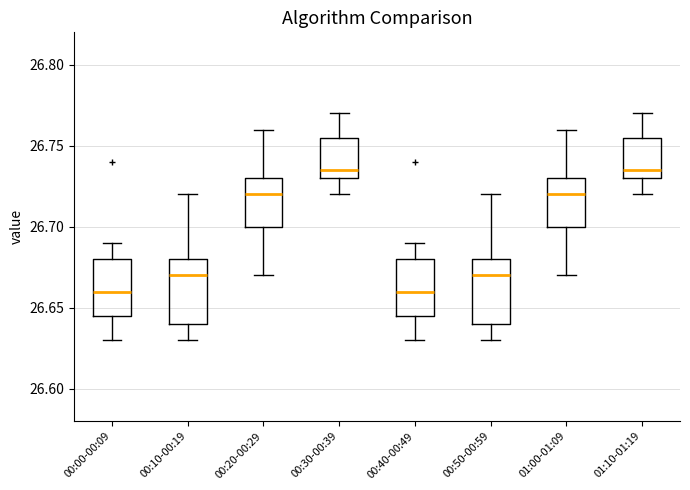

Reading left to right, transcribe this box plot: for each box, give where its median line is, the range the box spans, and where its two whiskers end, as read against the y-axis. The values are not printed on the chart, so give them approximately, as read against the axis.

00:00-00:09: median 26.660, box 26.645 to 26.680, whiskers 26.630 to 26.690
00:10-00:19: median 26.670, box 26.640 to 26.680, whiskers 26.630 to 26.720
00:20-00:29: median 26.720, box 26.700 to 26.730, whiskers 26.670 to 26.760
00:30-00:39: median 26.735, box 26.730 to 26.755, whiskers 26.720 to 26.770
00:40-00:49: median 26.660, box 26.645 to 26.680, whiskers 26.630 to 26.690
00:50-00:59: median 26.670, box 26.640 to 26.680, whiskers 26.630 to 26.720
01:00-01:09: median 26.720, box 26.700 to 26.730, whiskers 26.670 to 26.760
01:10-01:19: median 26.735, box 26.730 to 26.755, whiskers 26.720 to 26.770